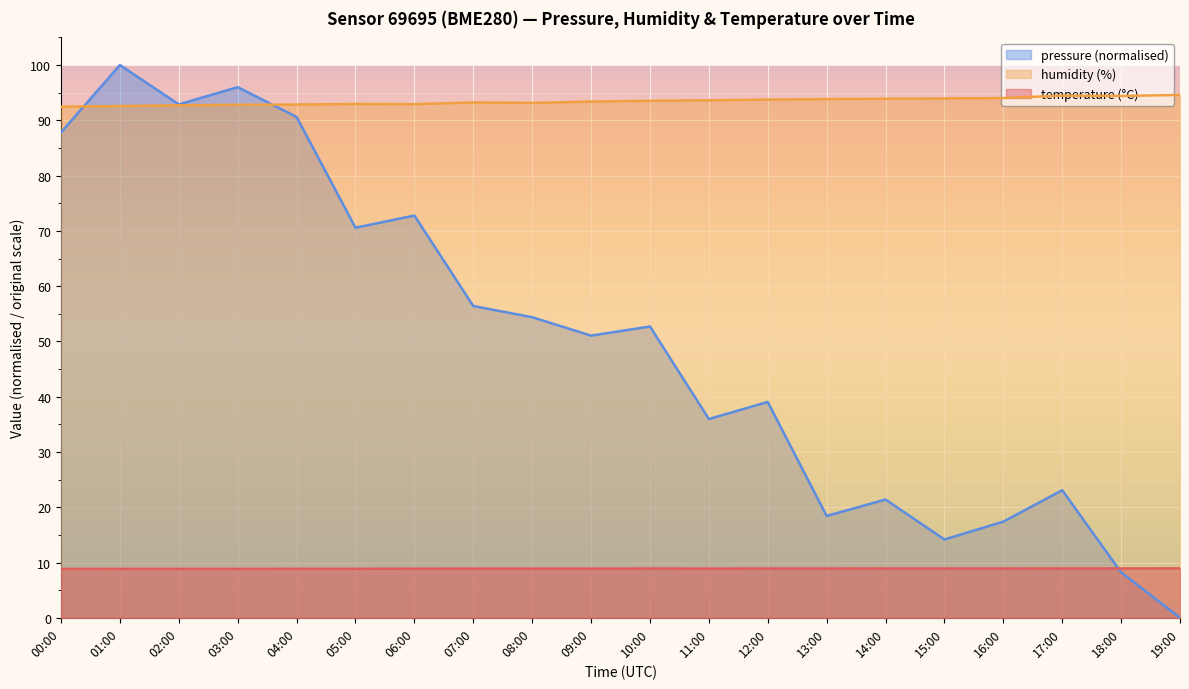

At which label is pressure_norm closest to 50?

09:00